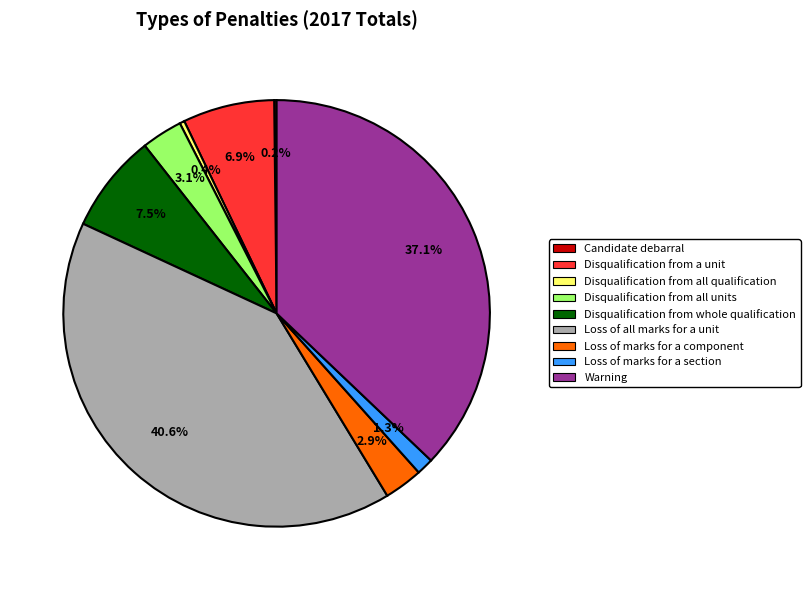

What percentage is NOT represented by Disqualification from all qualification?

99.6%